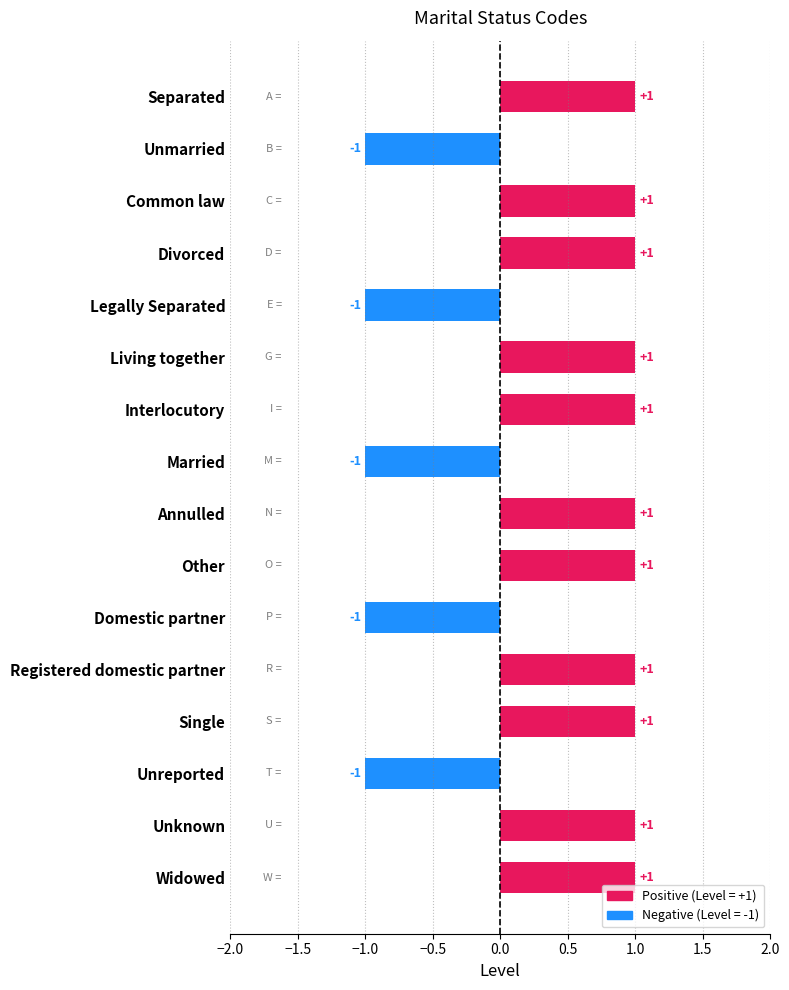

What is the label of the 1st bar from the top?

Separated